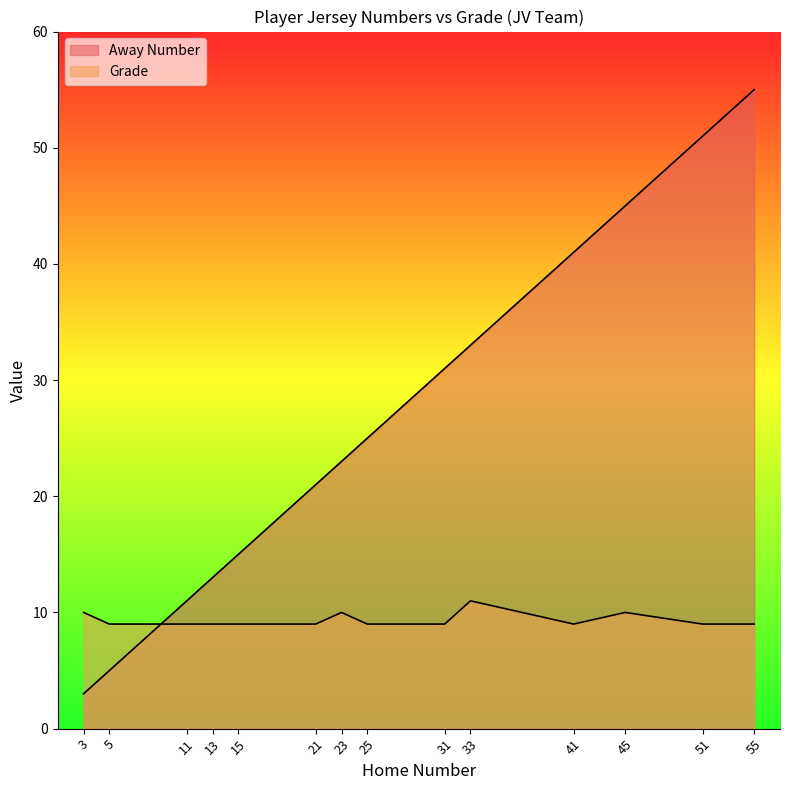

What is the maximum value for Away Number?

55